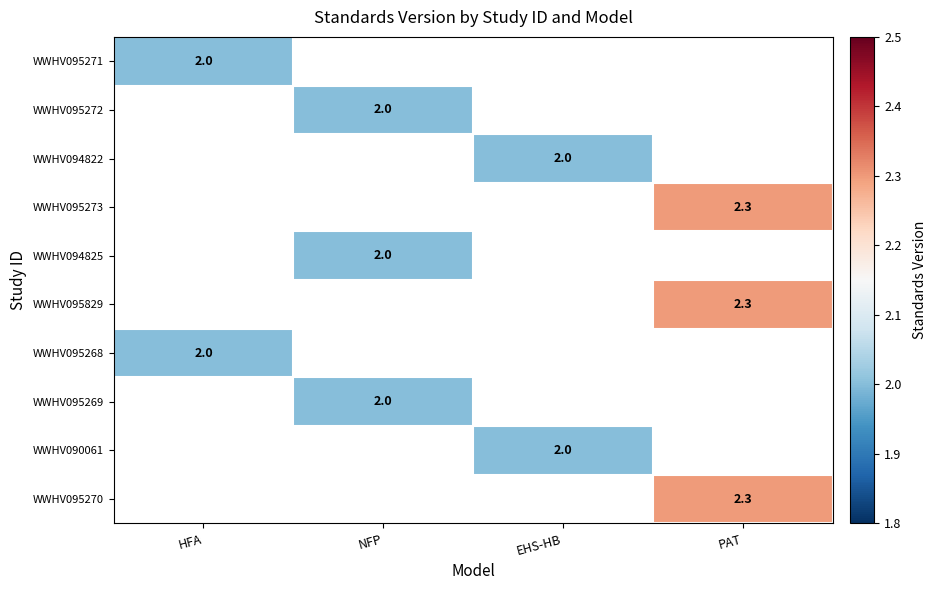

The WWHV095829 series shows 0.6 at PAT. True or false?

False